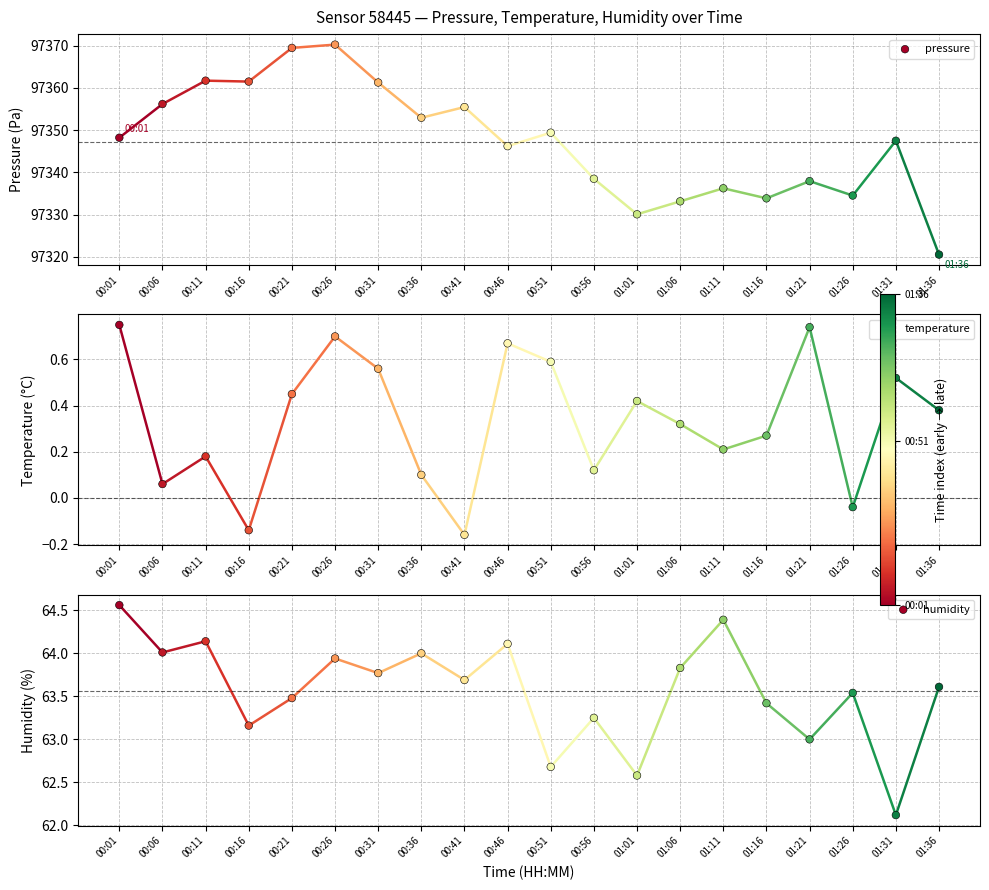

What is the total value across all series at 01:26?

97398.0